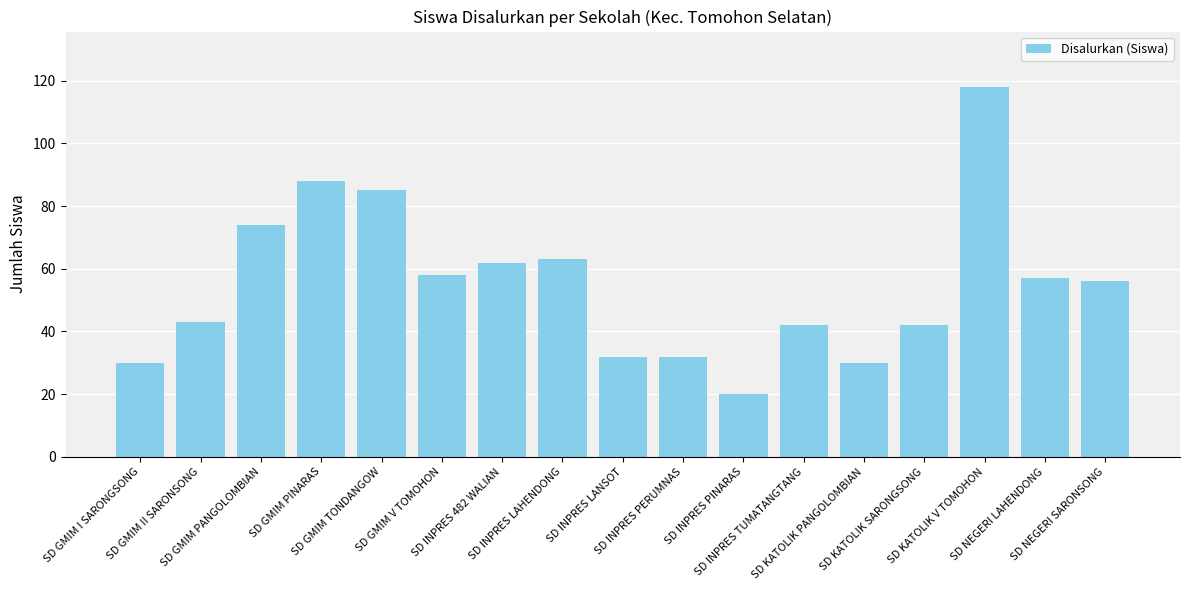

What is the smallest value displayed?

20